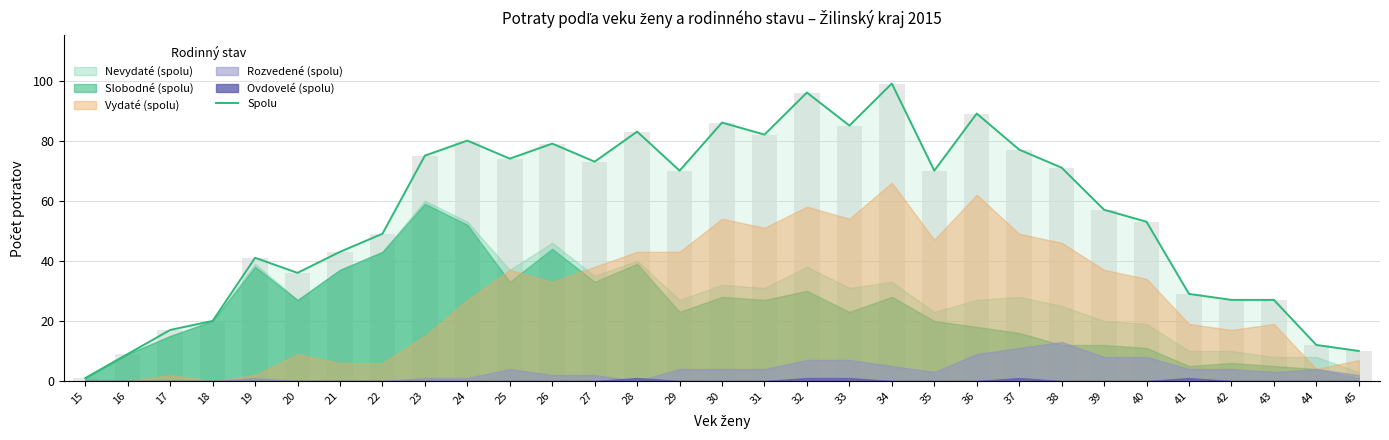

Reading left to right, what are all the values shown in this chart?

15=1	16=9	17=17	18=20	19=41	20=36	21=43	22=49	23=75	24=80	25=74	26=79	27=73	28=83	29=70	30=86	31=82	32=96	33=85	34=99	35=70	36=89	37=77	38=71	39=57	40=53	41=29	42=27	43=27	44=12	45=10